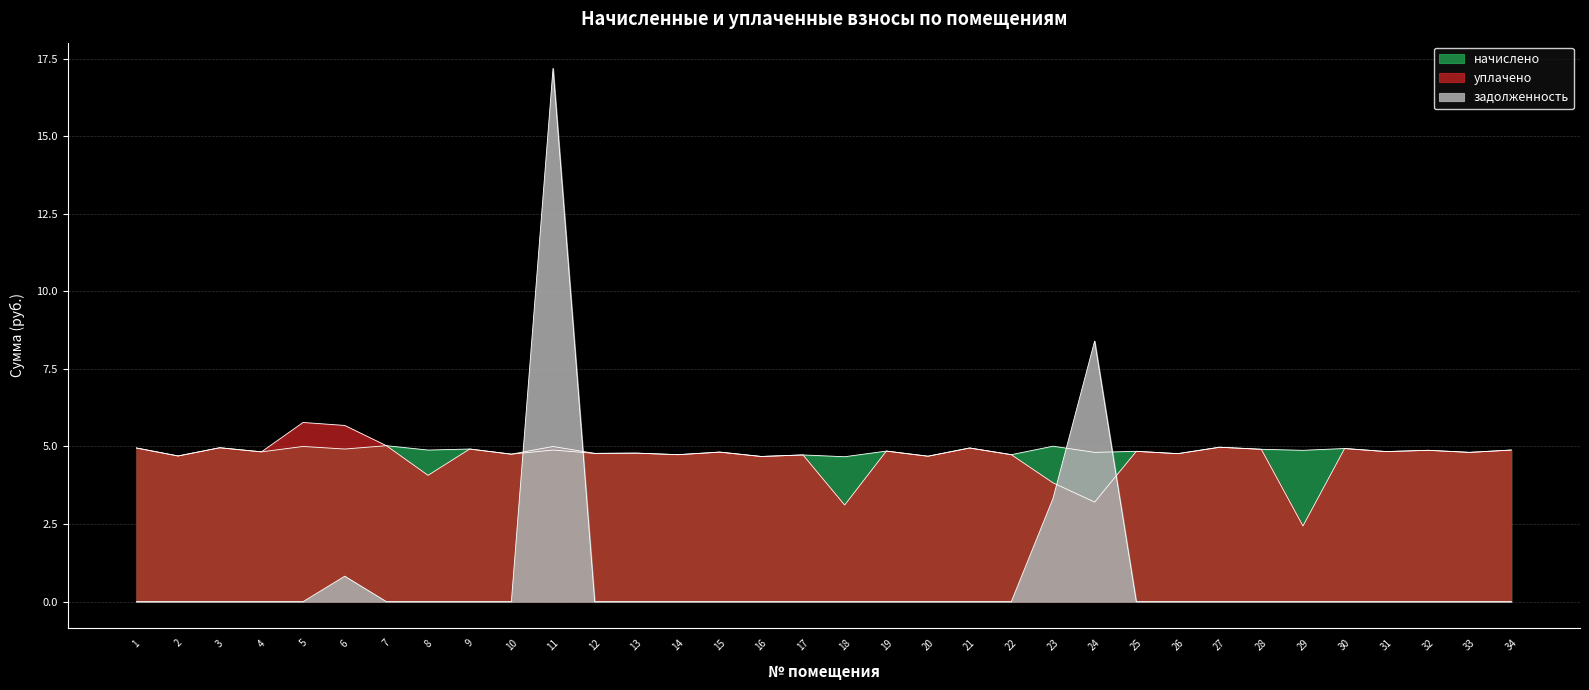

What are all the series names shown in the legend?

начислено, уплачено, задолженность